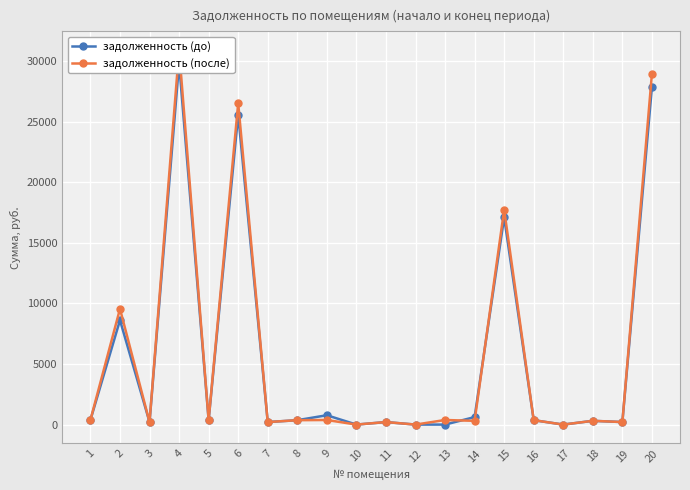

At which label is задолженность (до) closest to 14918?

15